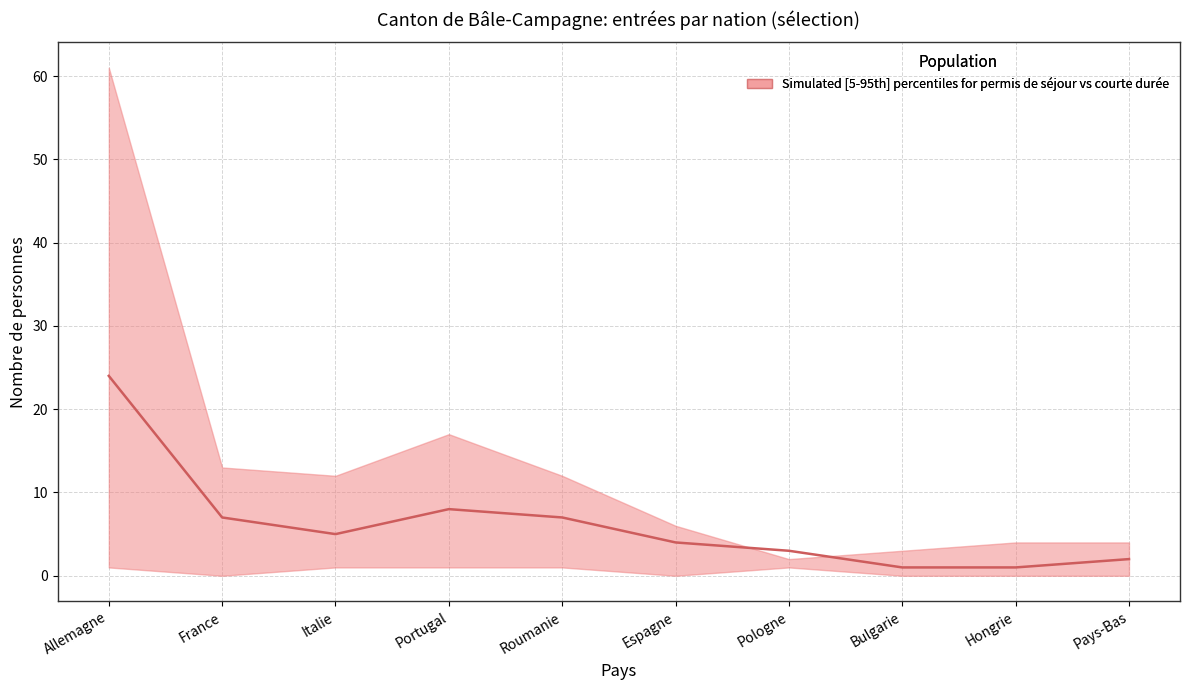

At which category does the chart reach its minimum across all series?

Bulgarie